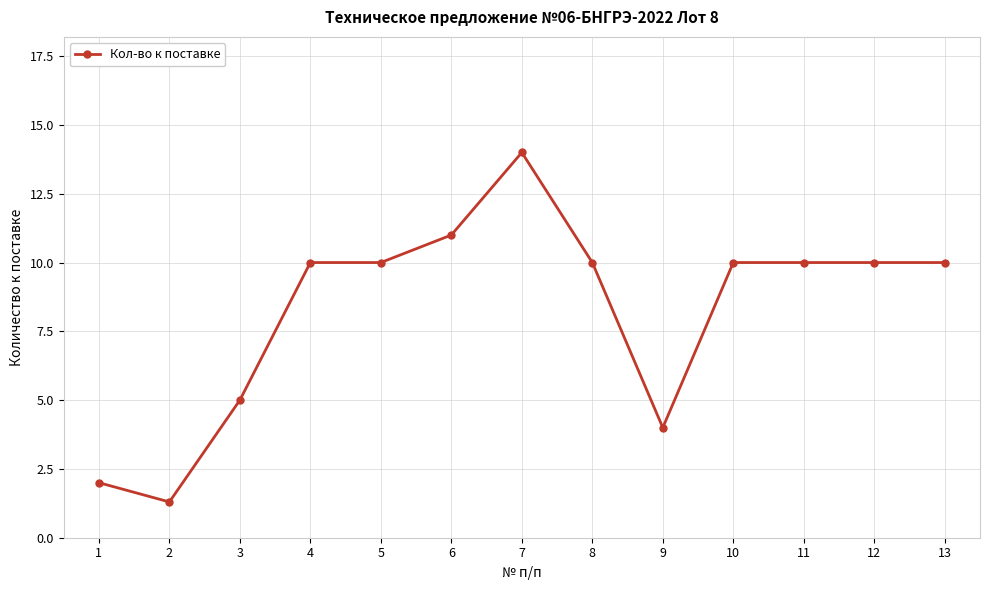

What is the value of the 9th point from the left?

4.0